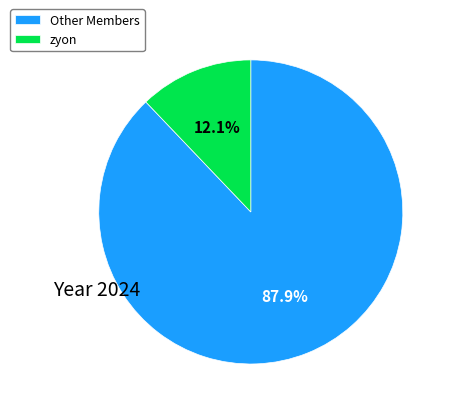

Is there any slice that represents more than half of the pie?

Yes